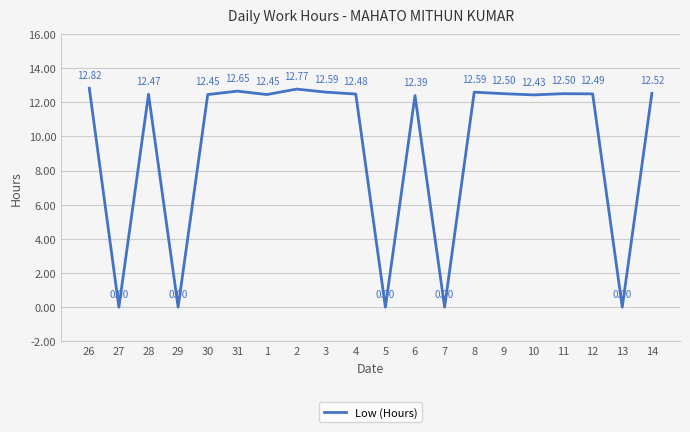

Between 3 and 5, which is larger?

3